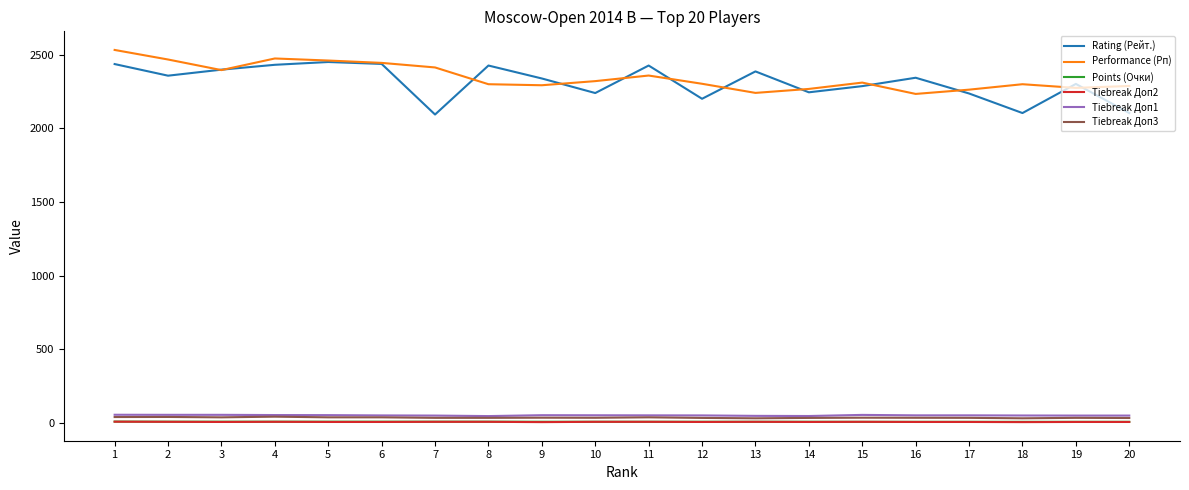

True or false: Tiebreak Доп2 and Tiebreak Доп1 cross at least once.

False